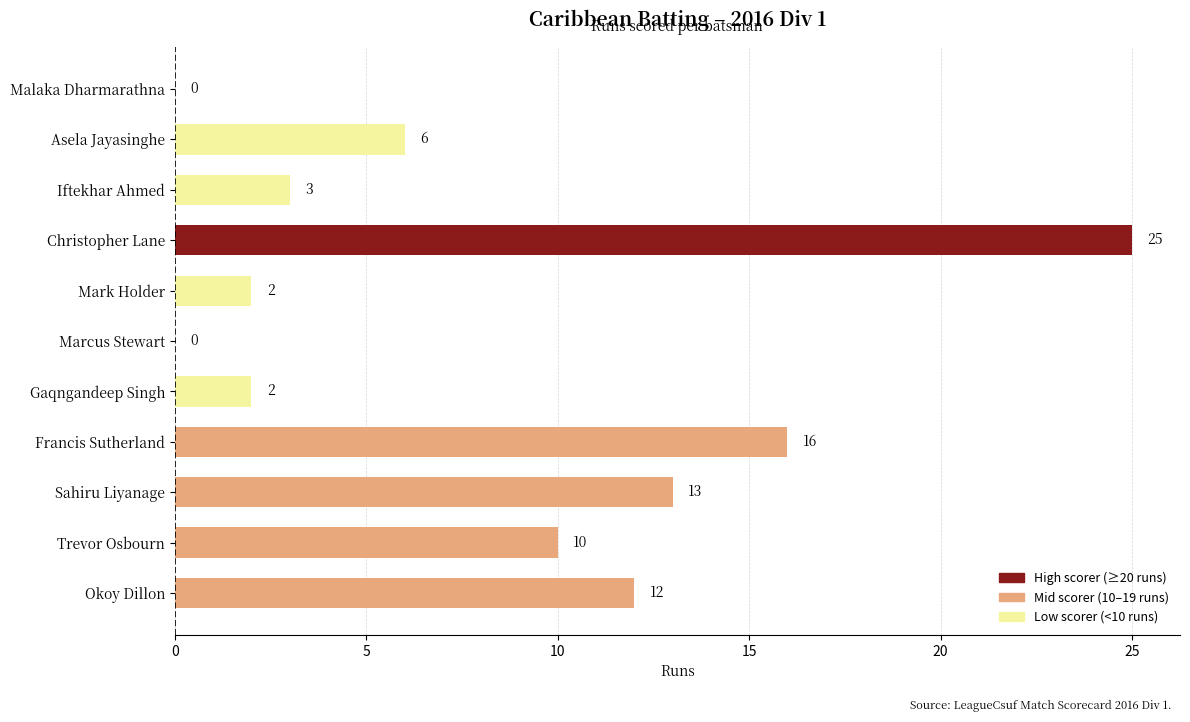

Which category has the highest value across all series?

Christopher Lane